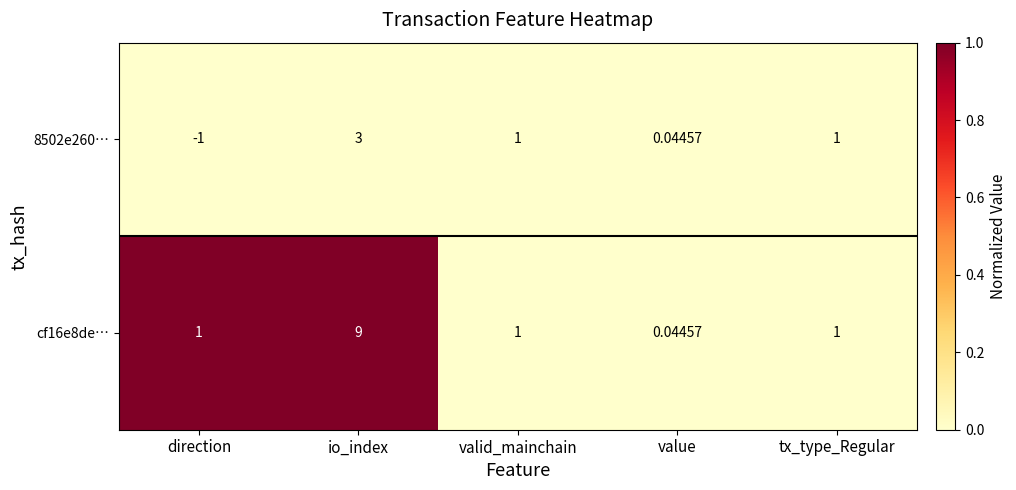

At how many categories does at least one series exceed 0?

5